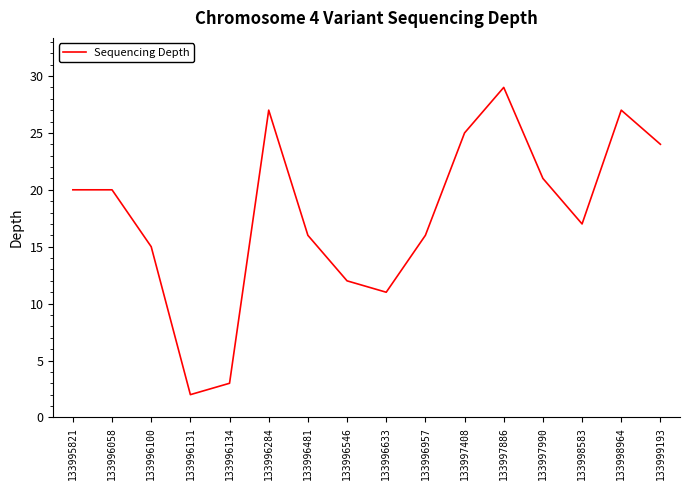

Which has a higher value, 133996131 or 133999193?

133999193